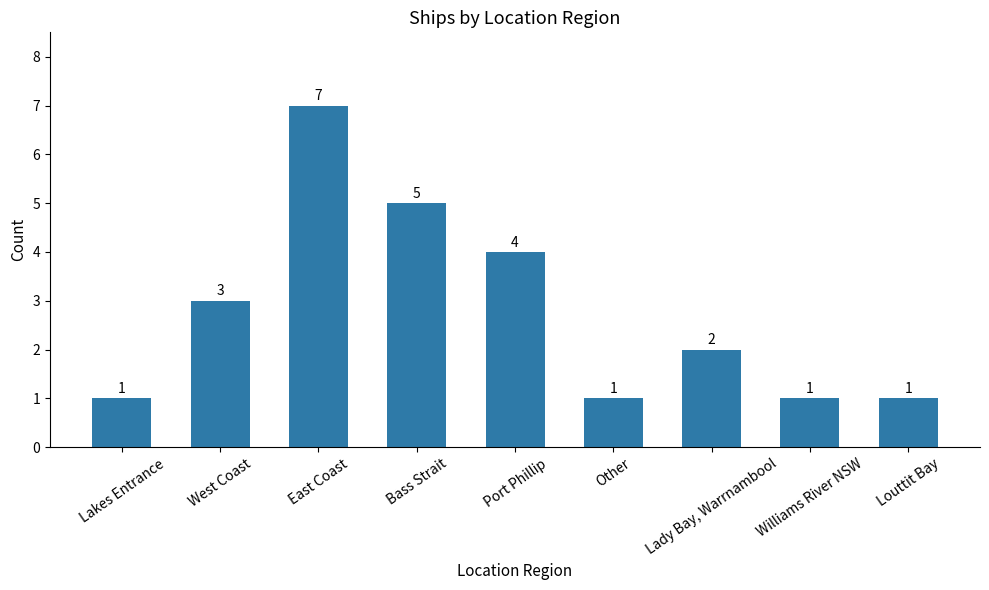

Does the chart contain stacked bars?

No